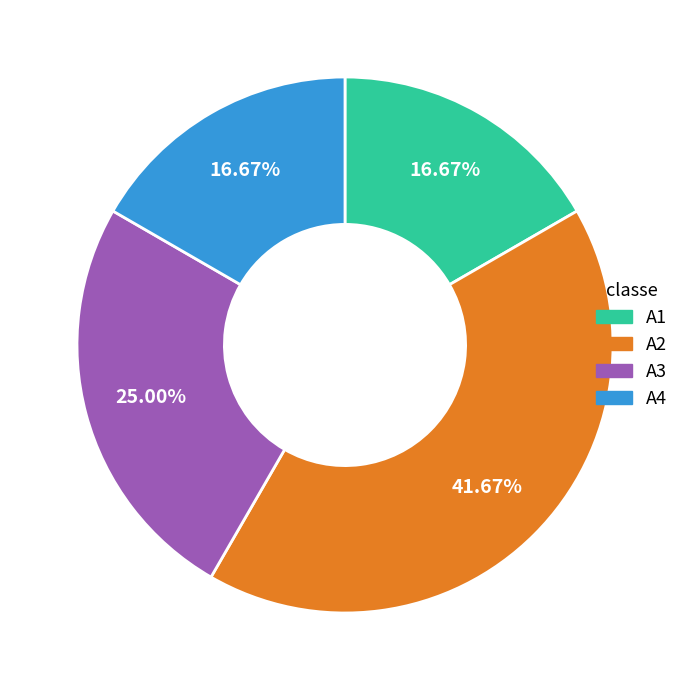

Combined, do A1 and A3 account for over 50%?

No